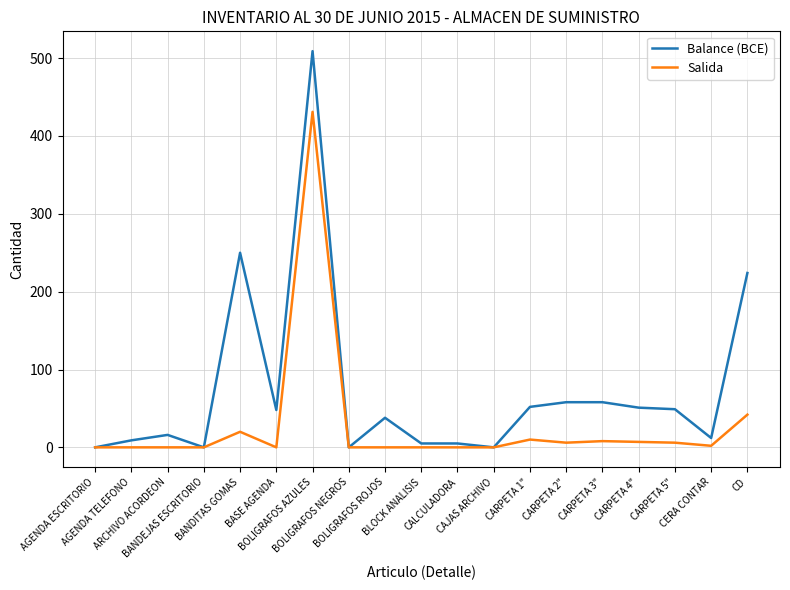

Which series changed the most between AGENDA ESCRITORIO and ARCHIVO ACORDEON?

Balance (BCE)